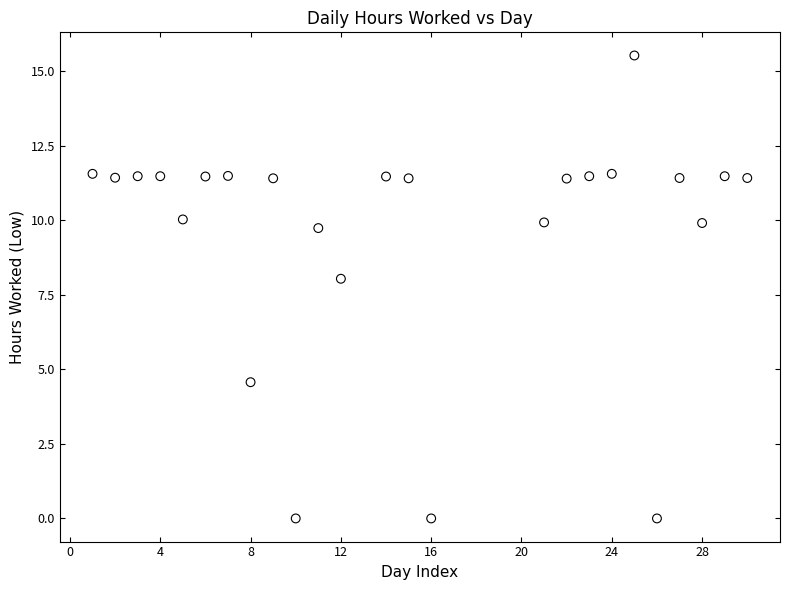

What Y value in the scatter plot is closest to 7?

8.0